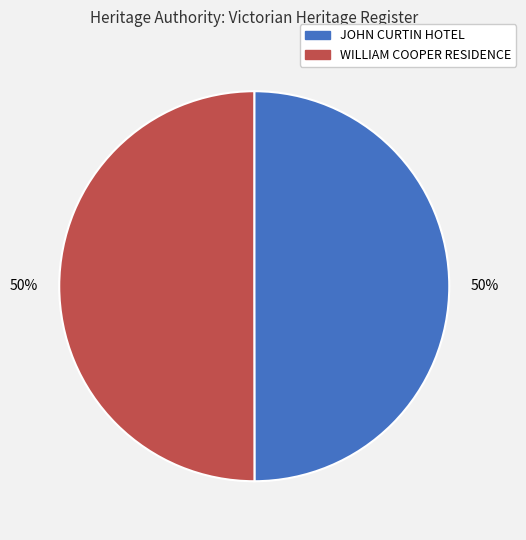

The JOHN CURTIN HOTEL slice represents 57% of the pie. True or false?

False